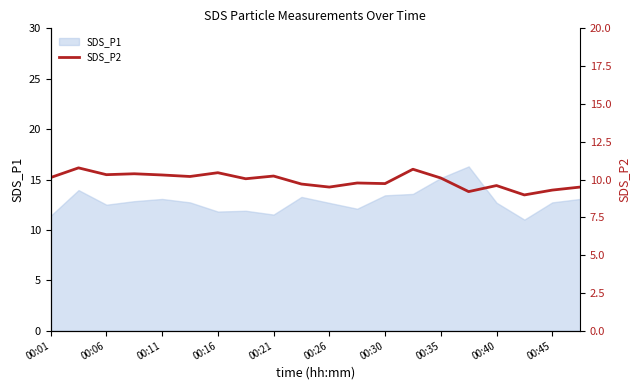

The SDS_P1 series shows 18.1 at 00:16. True or false?

False